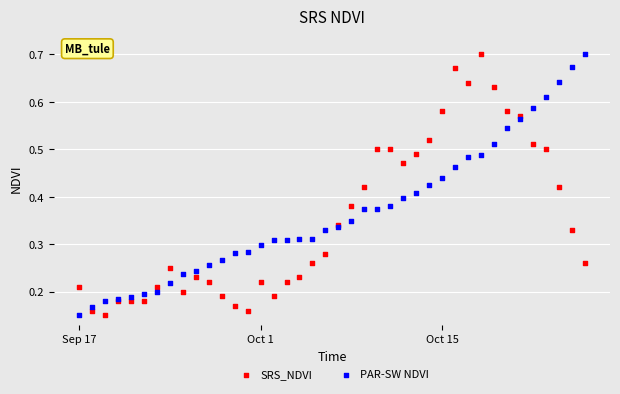

What is the X range (max minus min) for the scatter plot?

39.0